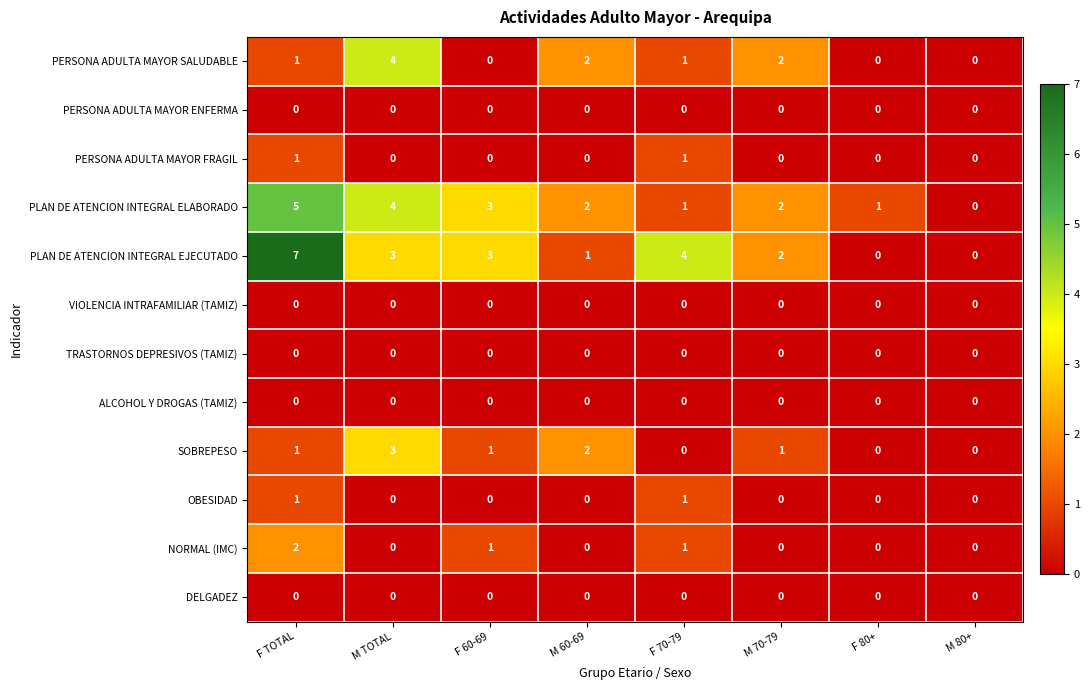

The PLAN DE ATENCION INTEGRAL ELABORADO series shows 8 at F TOTAL. True or false?

False